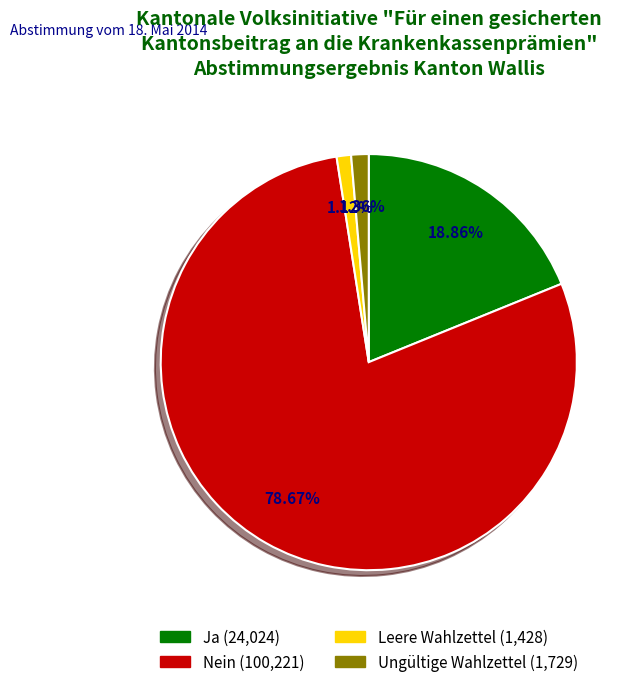

Does any single category account for the majority?

Yes